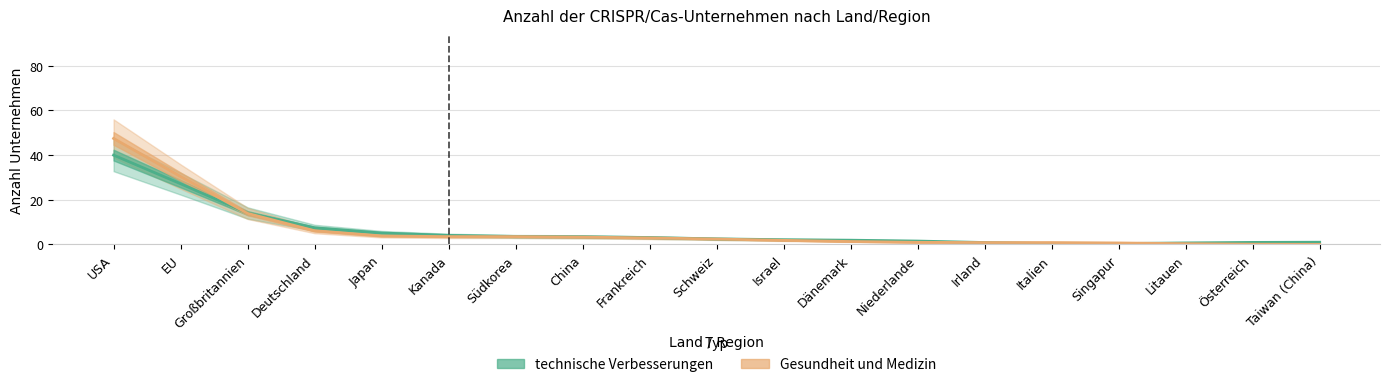

How many data points in Gesundheit und Medizin are less than 2?

9